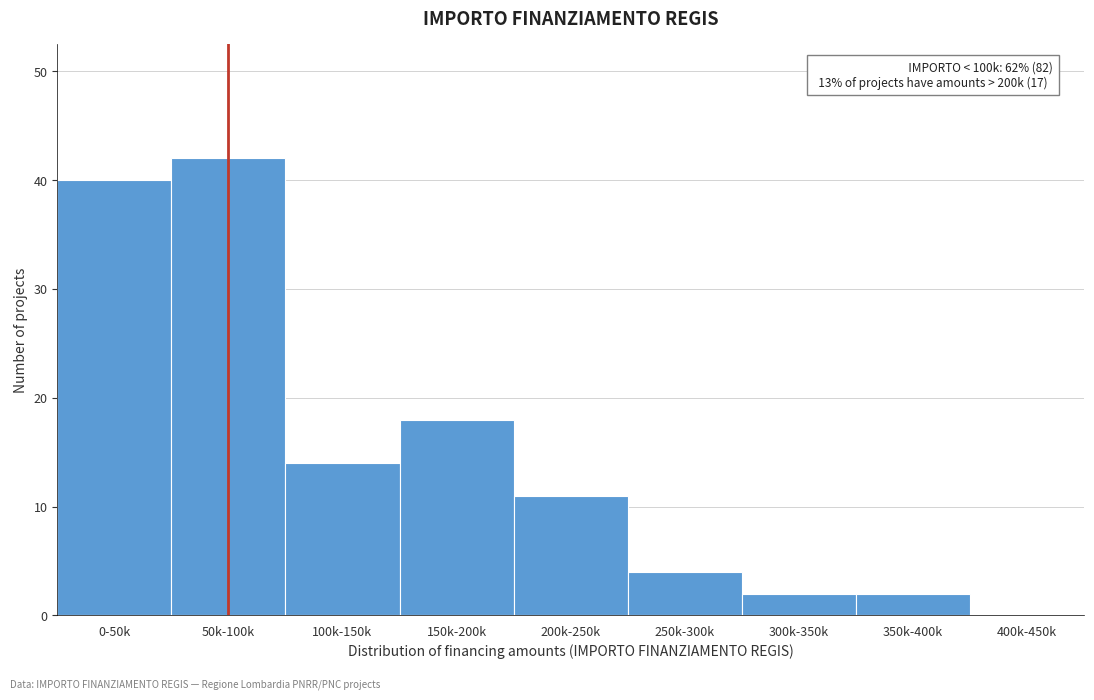

Reading left to right, what are all the values shown in this chart?

0-50k=40	50k-100k=42	100k-150k=14	150k-200k=18	200k-250k=11	250k-300k=4	300k-350k=2	350k-400k=2	400k-450k=0